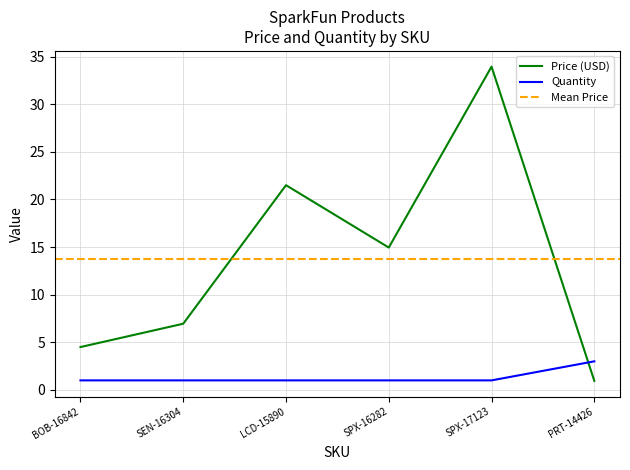

How many Quantity values are between 1 and 2?

5